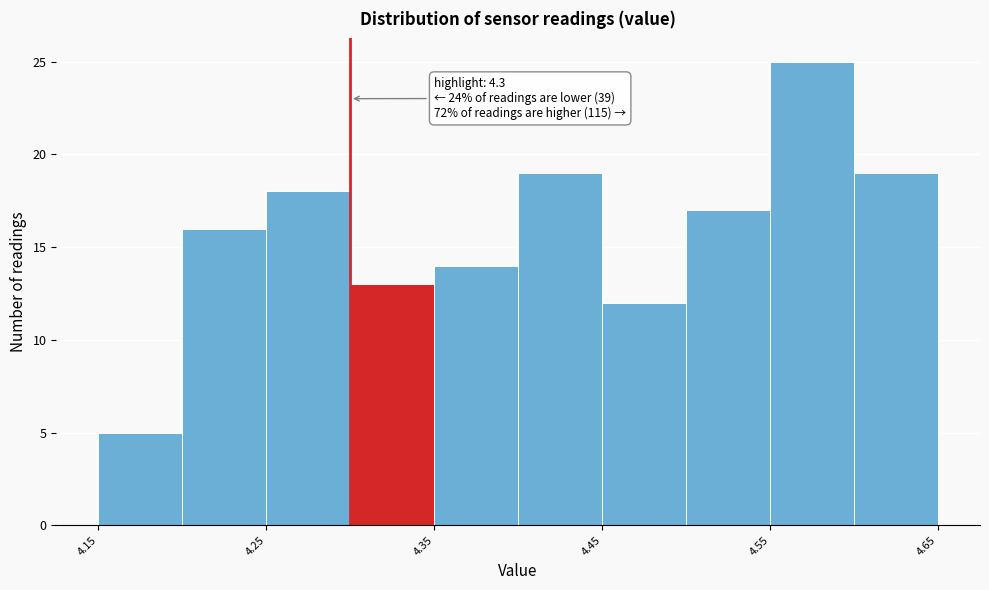

Over which range of the x-axis is the bar tallest?

4.55 to 4.60